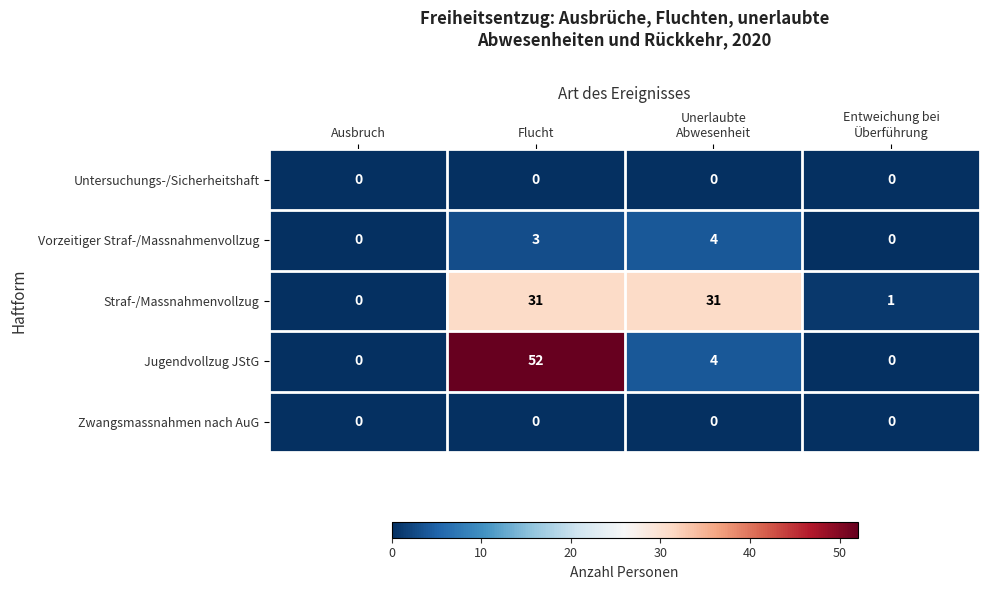

What is the greatest value displayed?

52